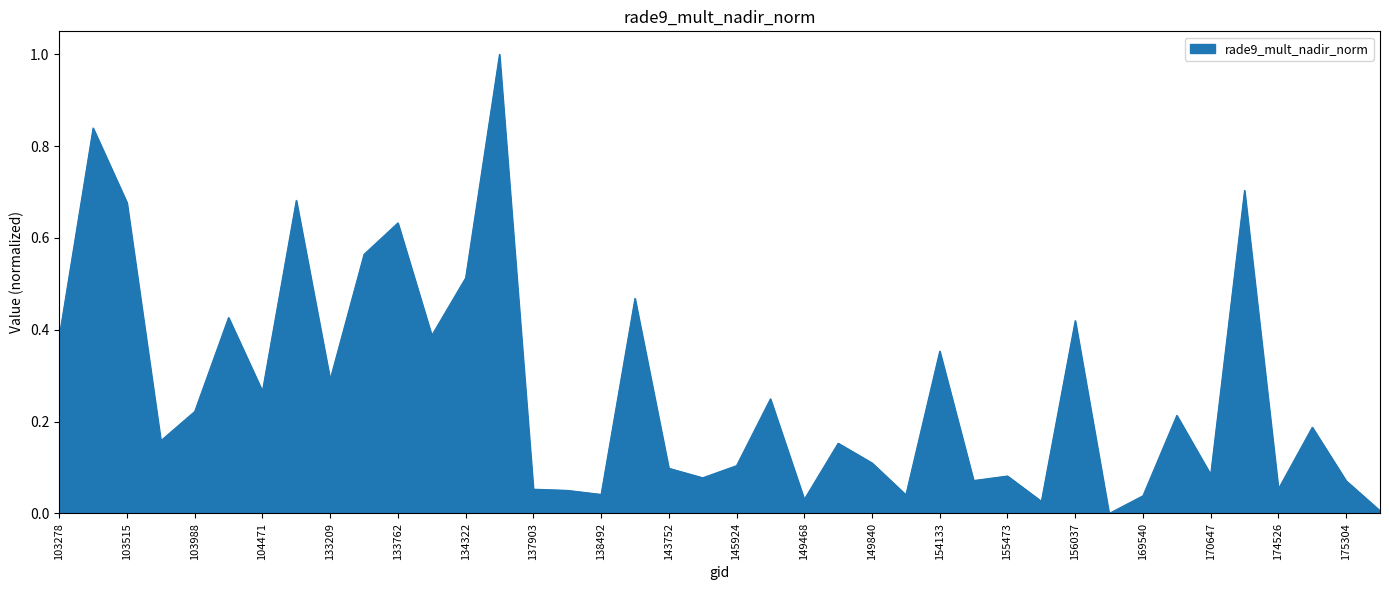

What is the difference between the maximum and minimum values?

1.0